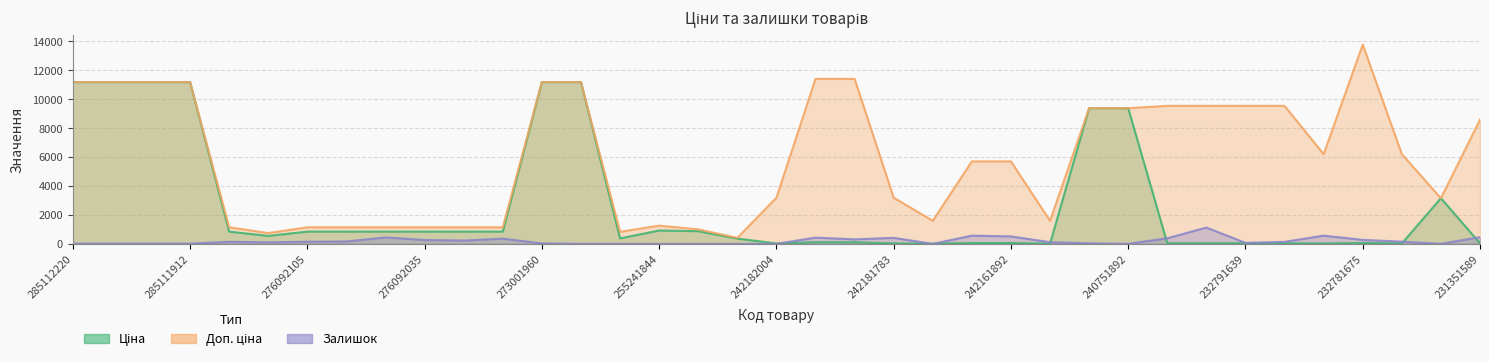

List the labels in order of Залишок value, largest first.

232791640, 232781676, 242161896, 242161892, 231351589, 276092103, 242181896, 242181783, 232791641, 276092106, 242181892, 232781675, 276092035, 276092109, 276092104, 232781634, 276092105, 276092108, 232791638, 242161783, 276092107, 232791639, 240751896, 273001960, 285112220, 285112217, 285111961, 285111912, 232731676, 240751892, 273001939, 264321816, 255241844, 247501858, 247501844, 242182004, 242162004